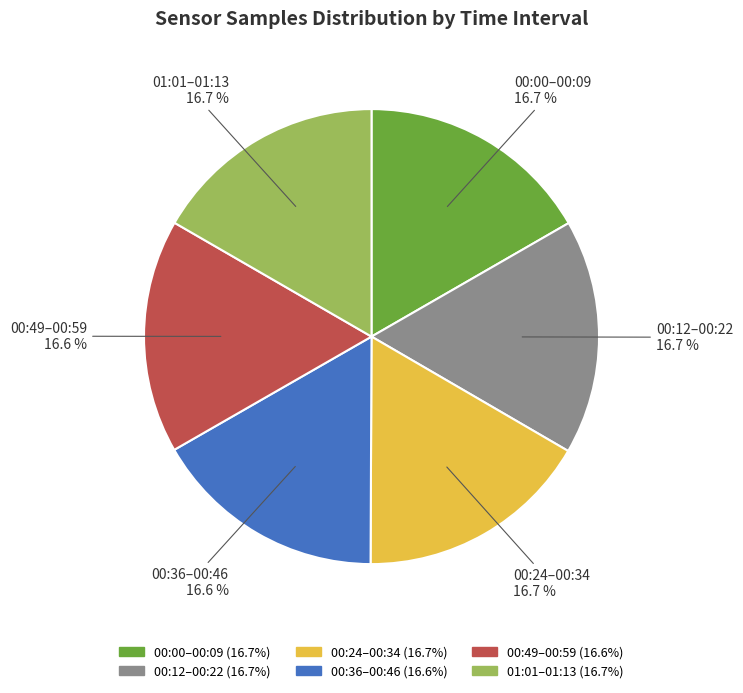

Is there a majority slice in this chart?

No